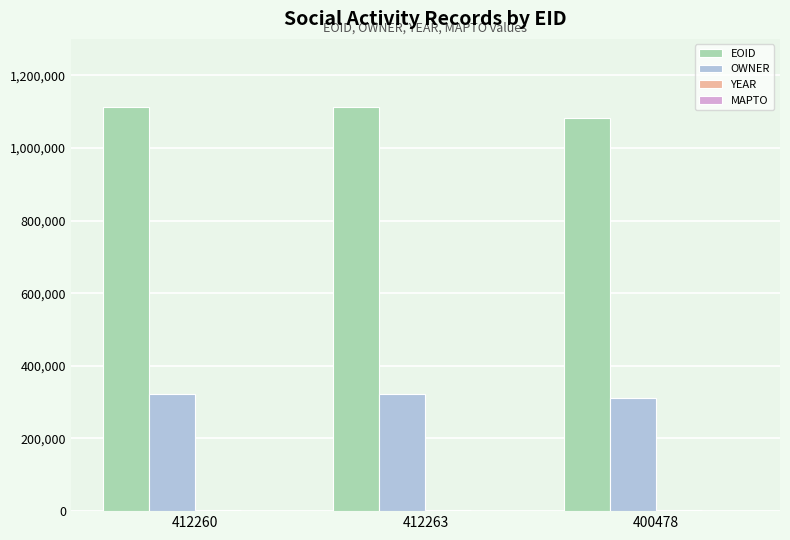

The OWNER series shows 310659 at 400478. True or false?

True